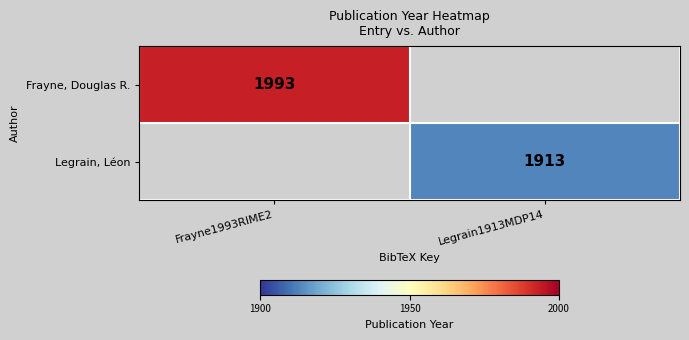

Is it true that Legrain, Léon equals 1913 at Legrain1913MDP14?

True